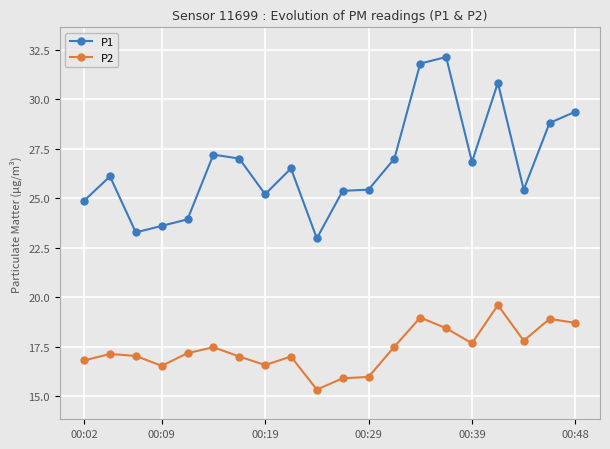

What are all the series names shown in the legend?

P1, P2